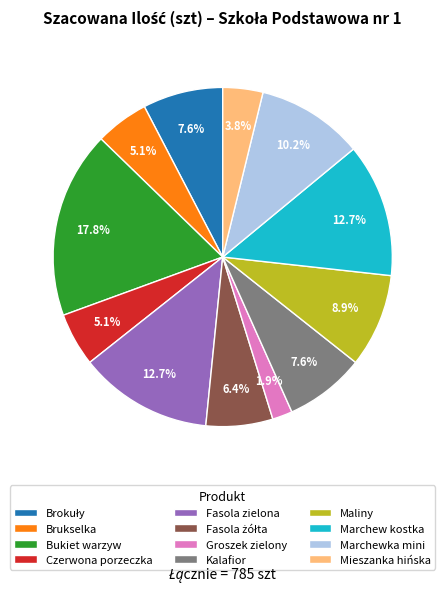

Which category has the smallest portion of the pie?

Groszek zielony